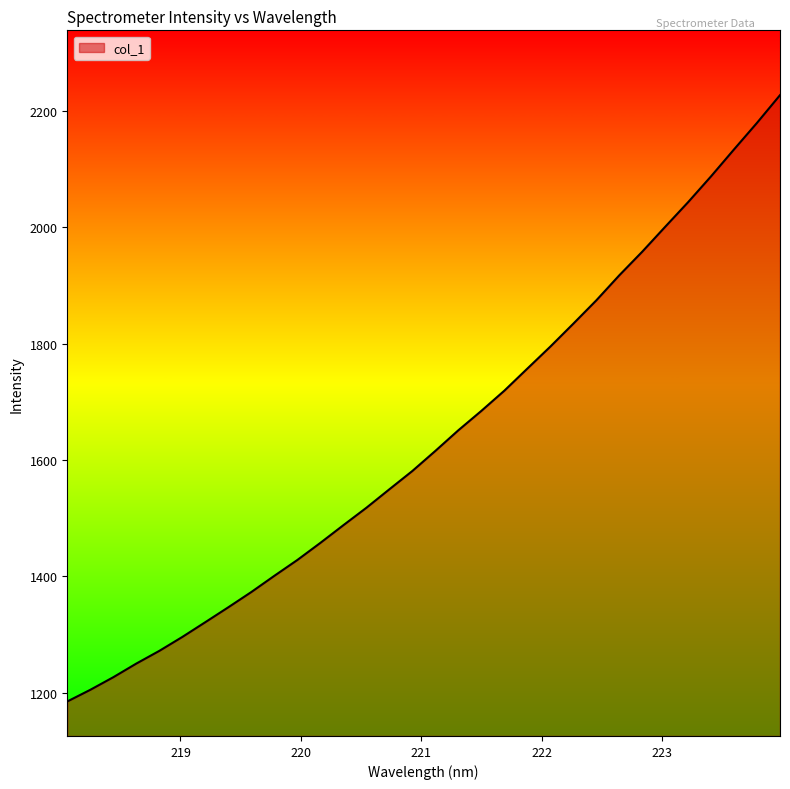

Count the number of categories in the chart.

32